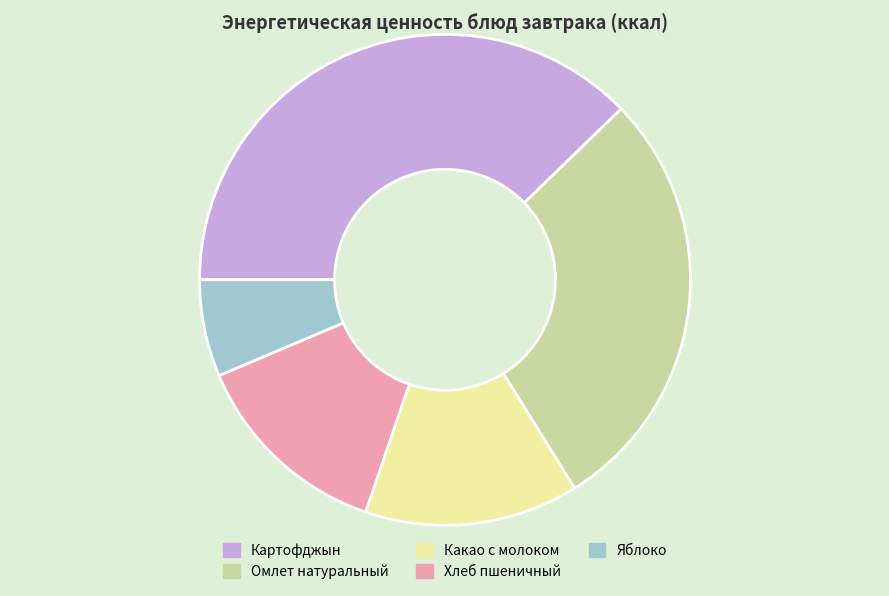

Does Яблоко represent more than half of the total?

No